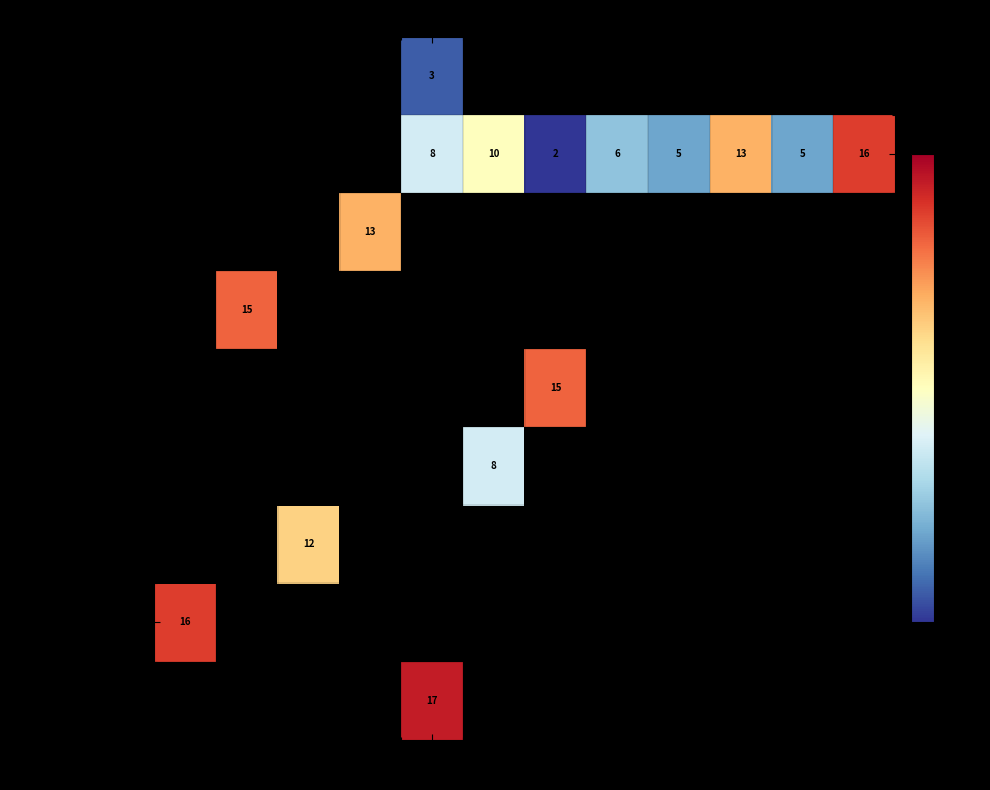

Which category has the lowest value across all series?

14